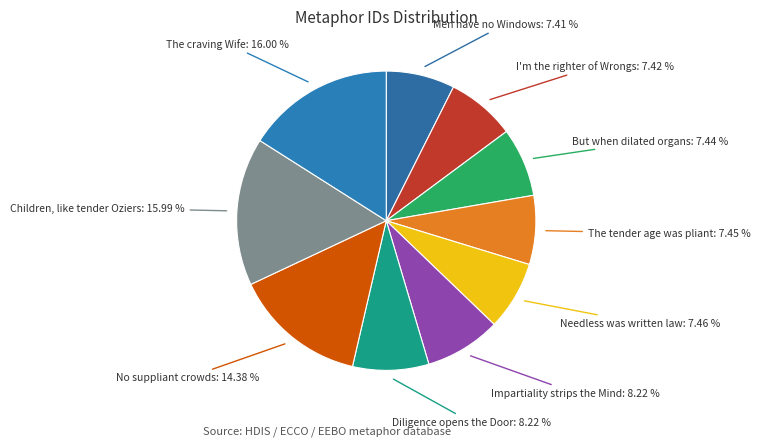

Does any single category account for the majority?

No